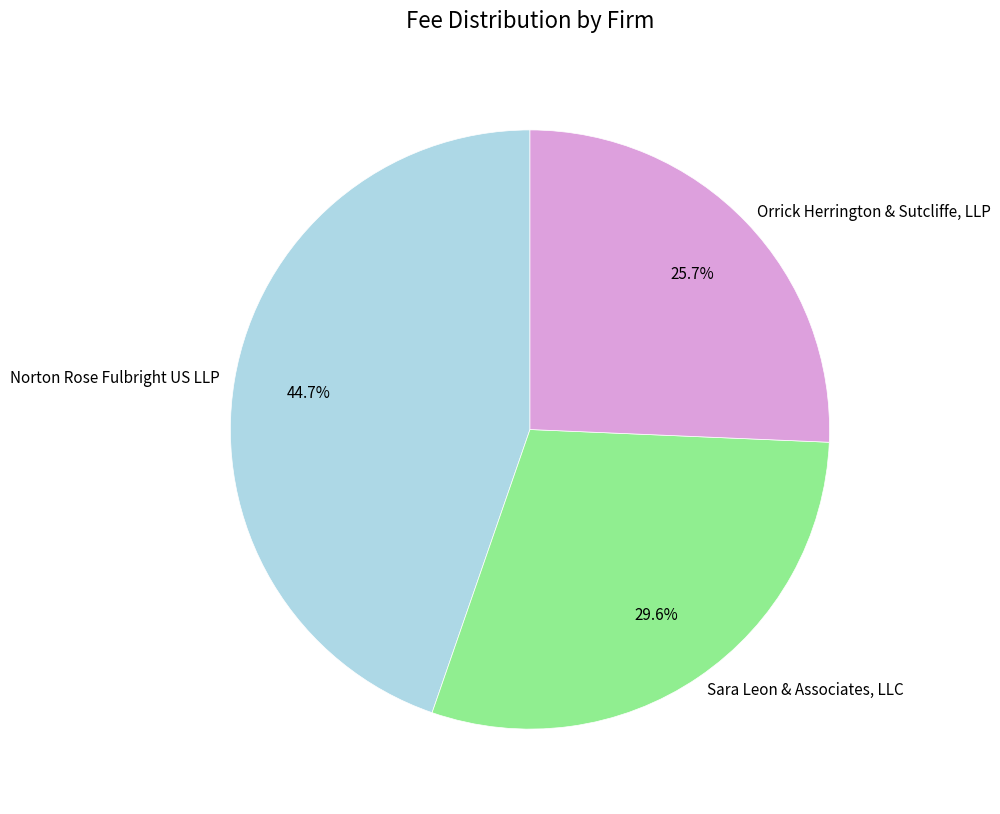

Is it true that Norton Rose Fulbright US LLP is 58% of the pie?

False